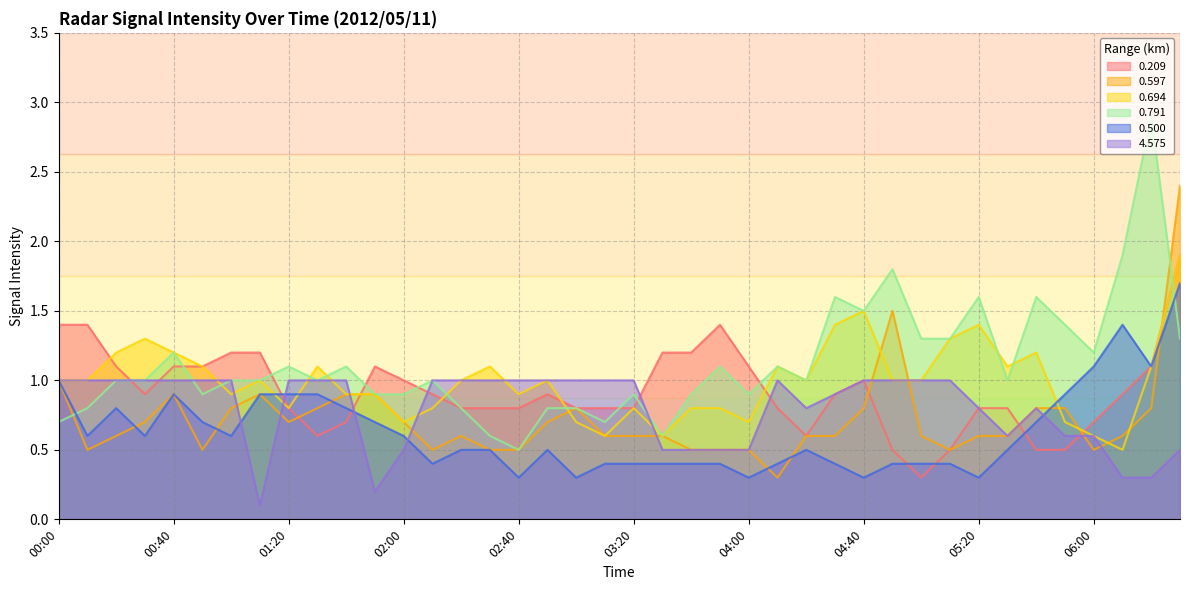

What is the maximum value shown in the chart?

2.9